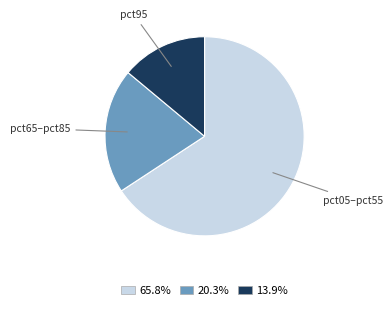

Is there a majority slice in this chart?

Yes